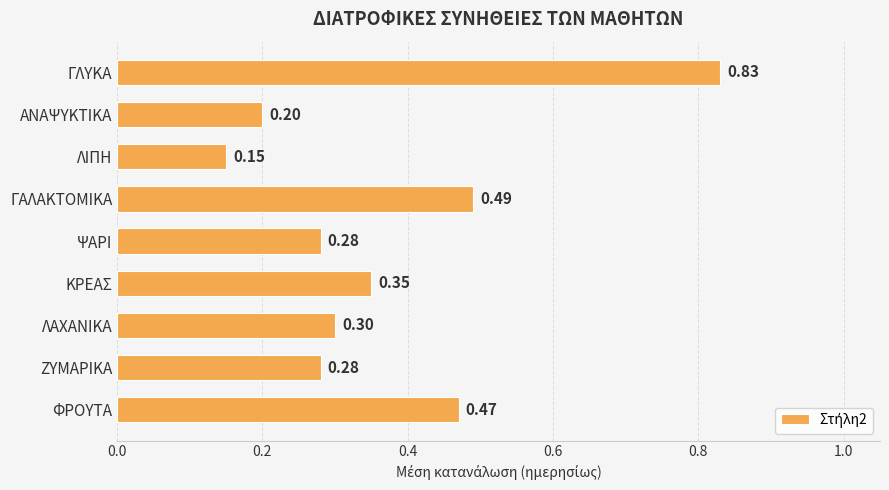

What is the sum of all values?

3.4